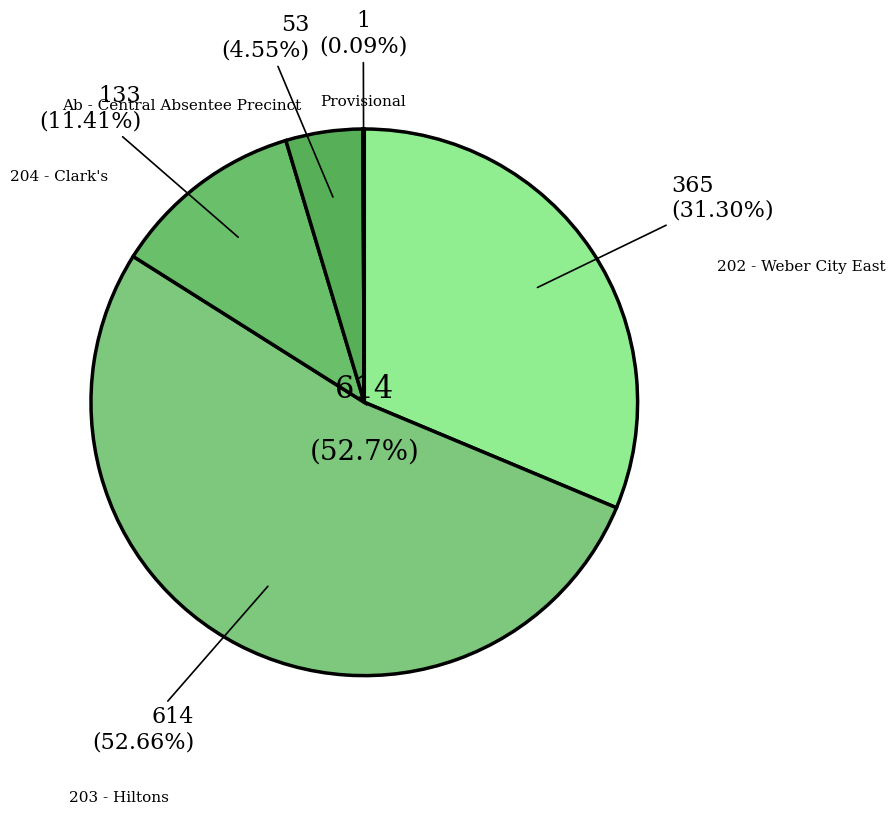

How much of the chart is everything except 203 - Hiltons?

47.3%